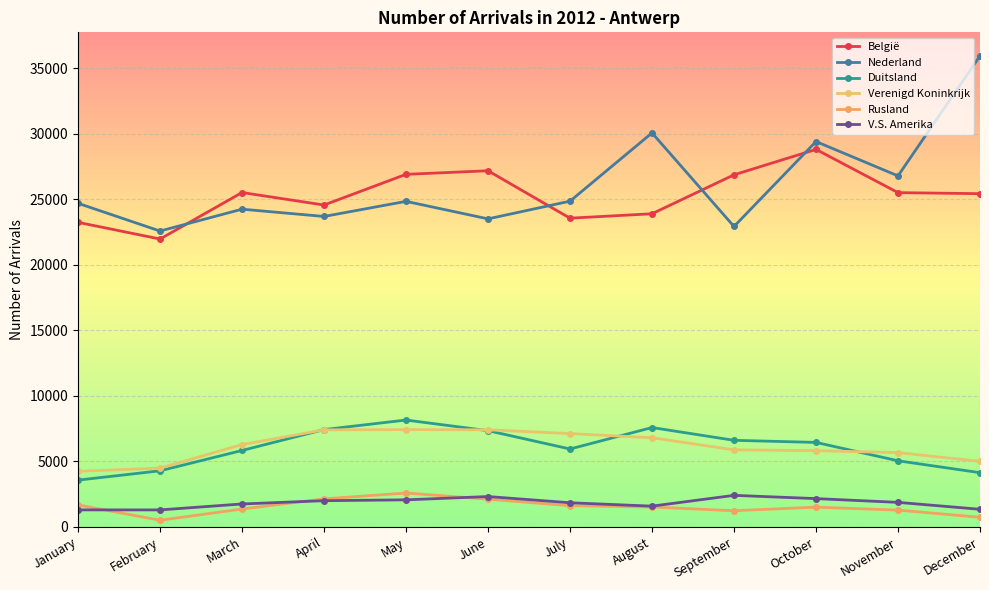

What is the value of the V.S. Amerika point at the 10th from the left?

2149